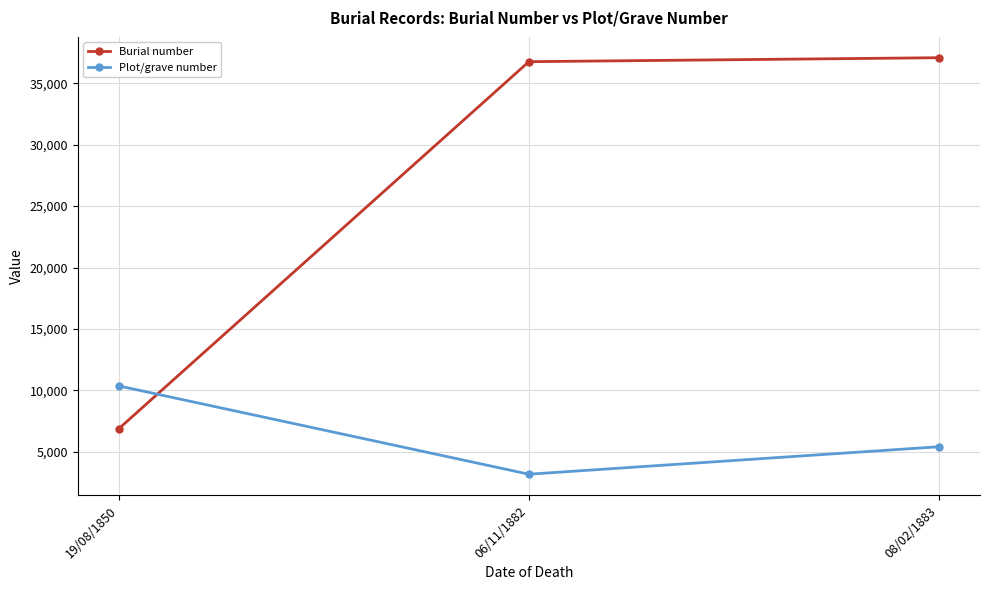

What is the lowest value of the Burial number series?

6870